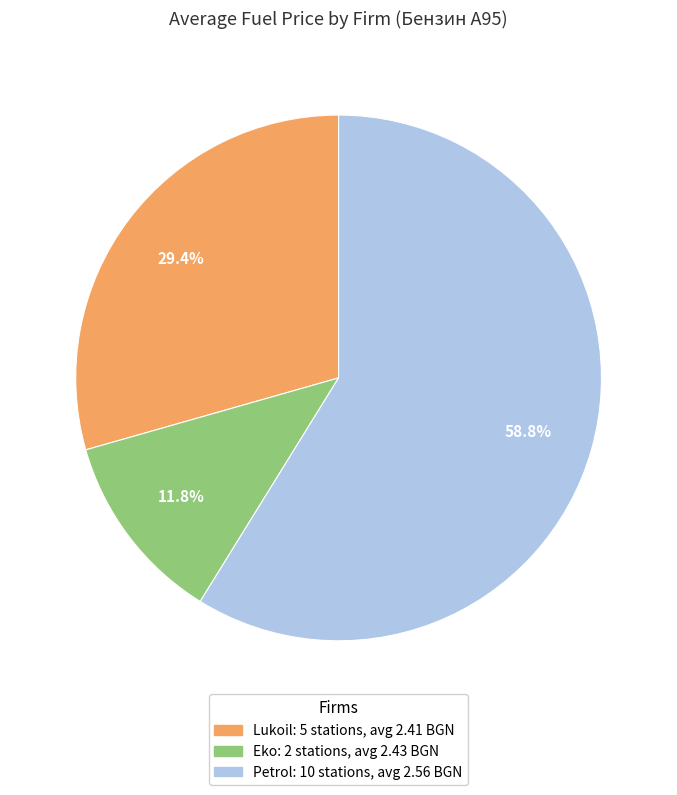

Does any single category account for the majority?

Yes